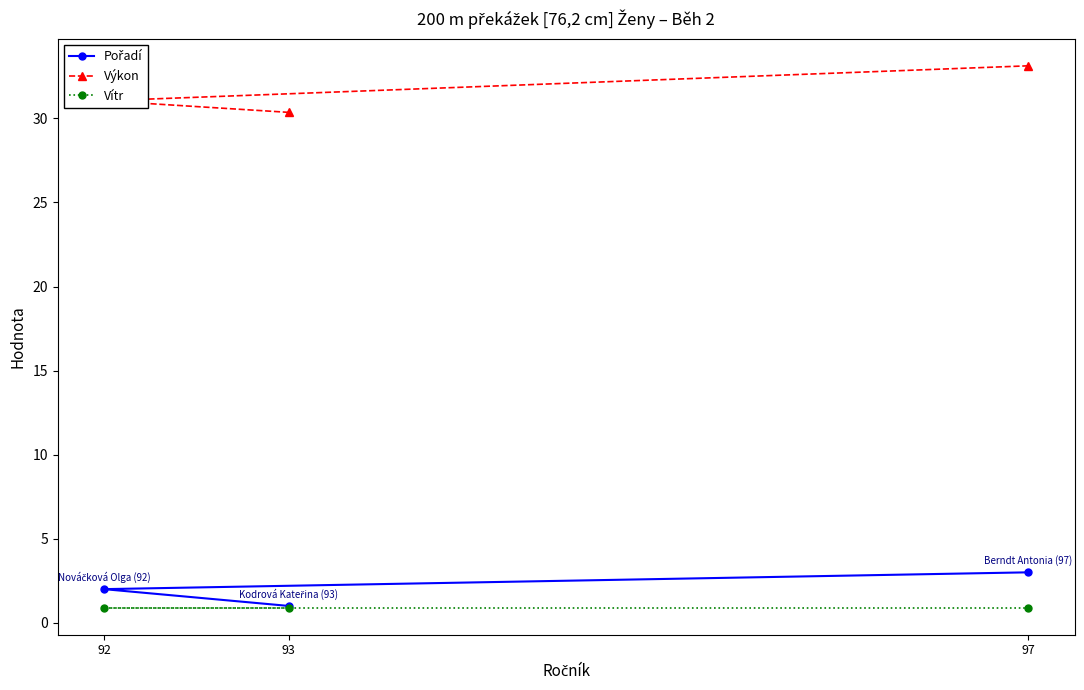

At how many categories does at least one series exceed 19?

3